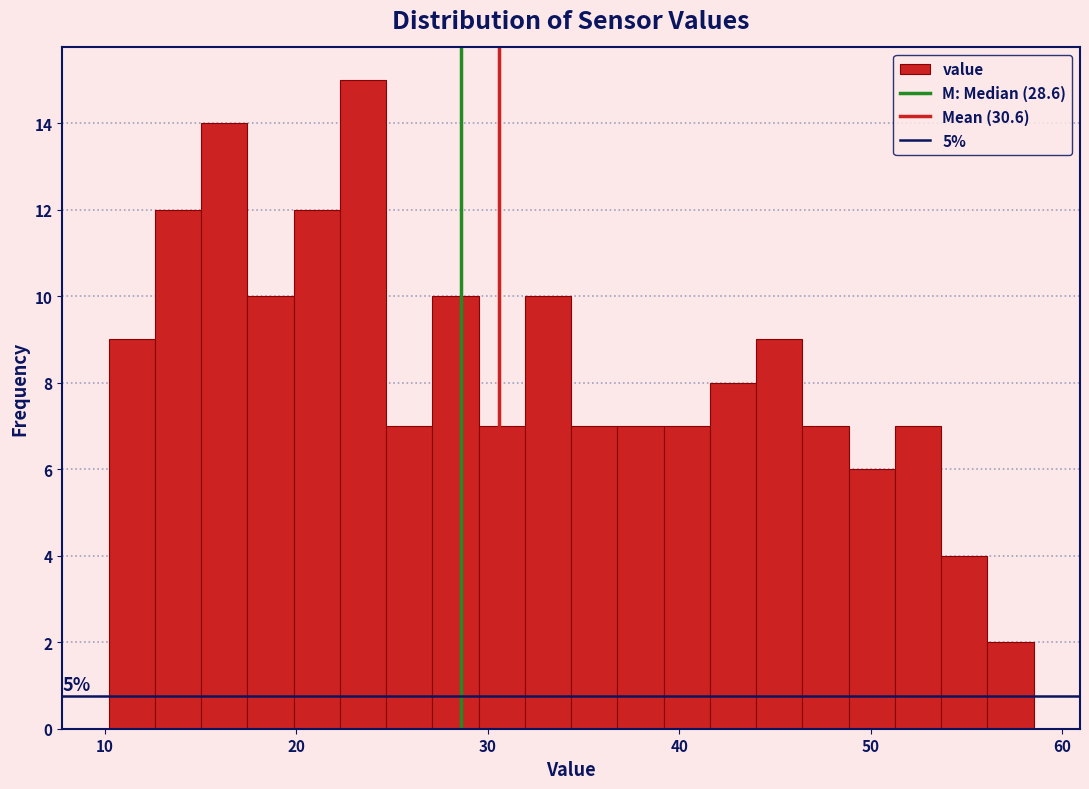

Around what value on the x-axis is the tallest bar? Give the approximate position of its centre, as read against the axis.

23